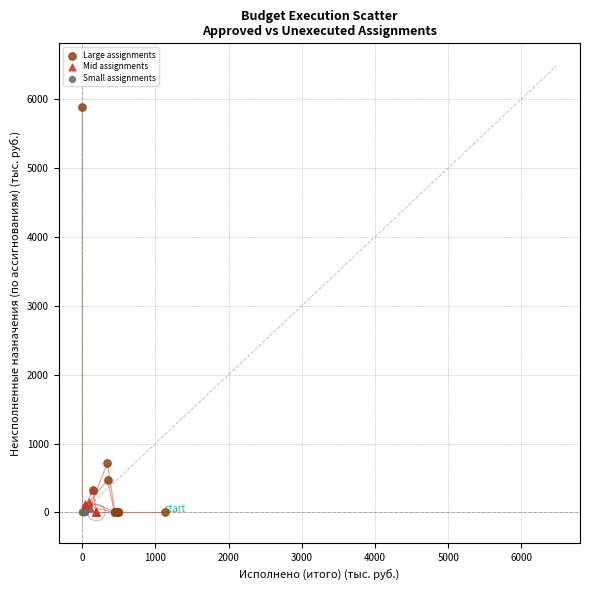

Which series has the largest Y range (max minus min)?

Large assignments